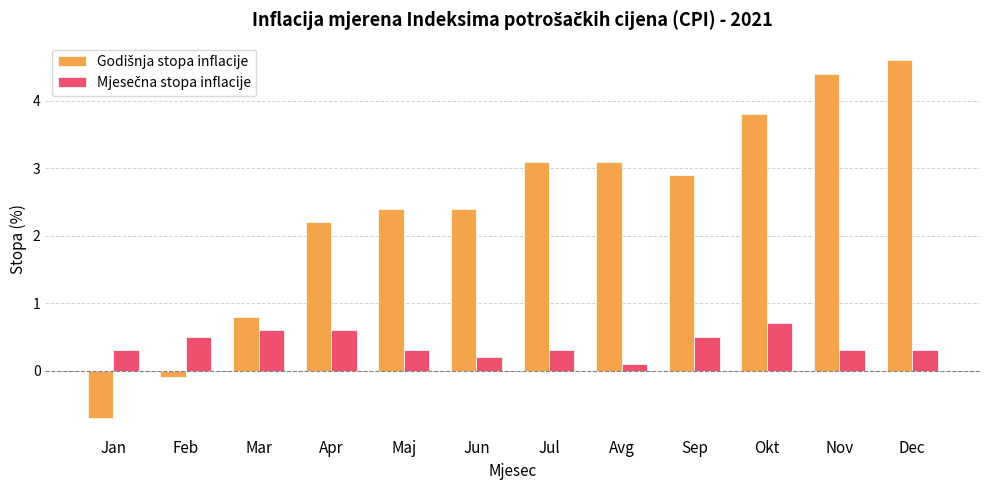

What is the smallest value displayed?

-0.7